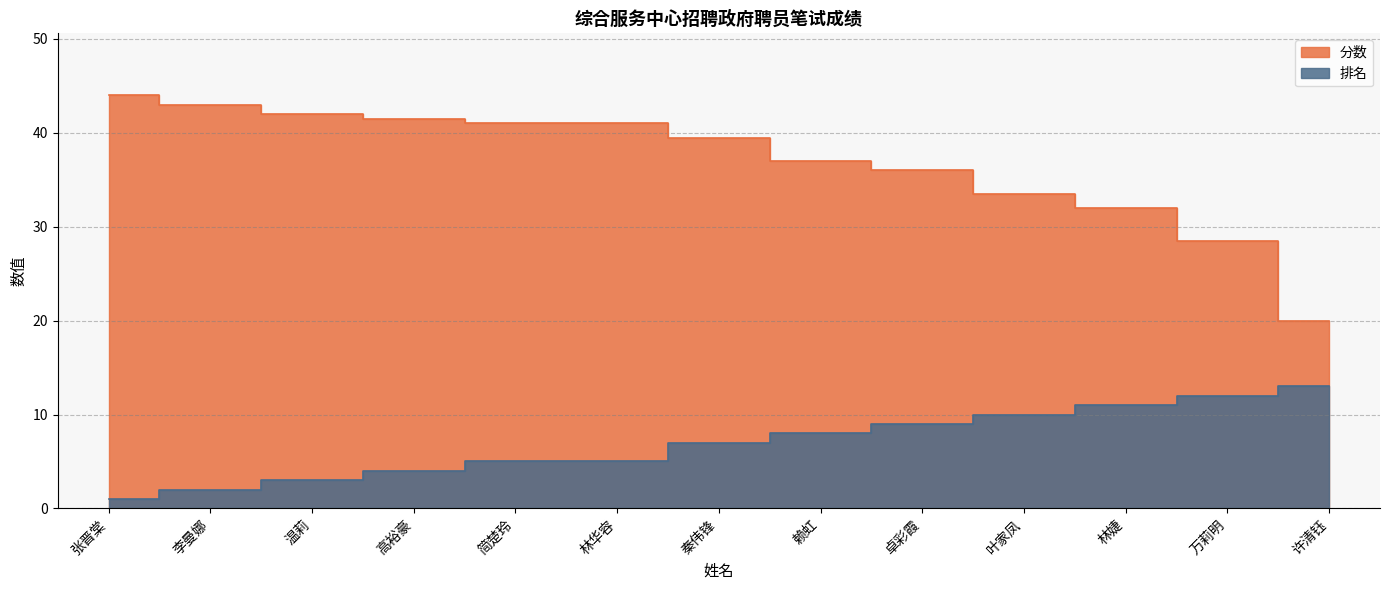

Which series has the largest total across all categories?

分数